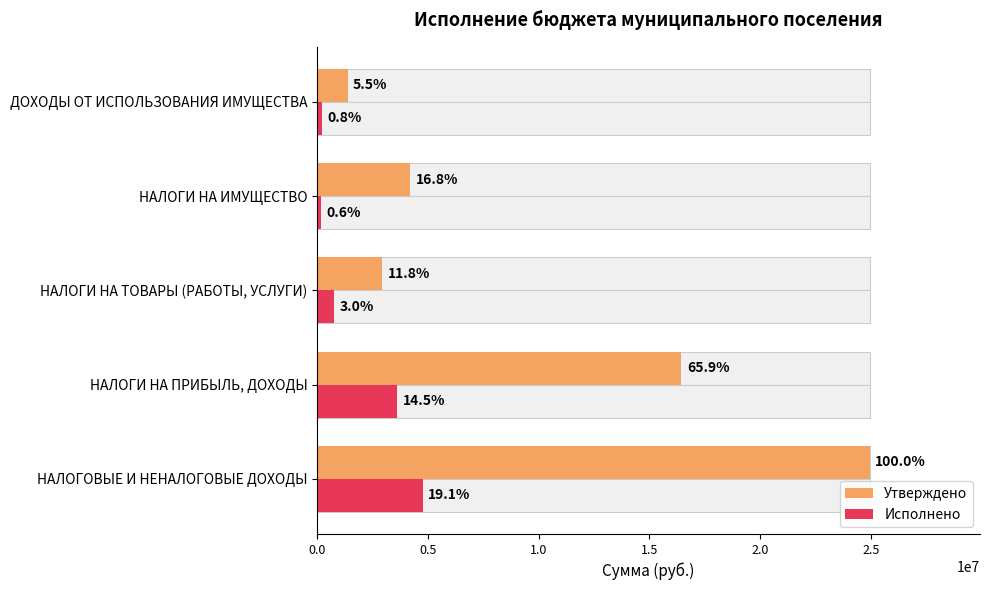

What is the smallest value displayed?

147500.3